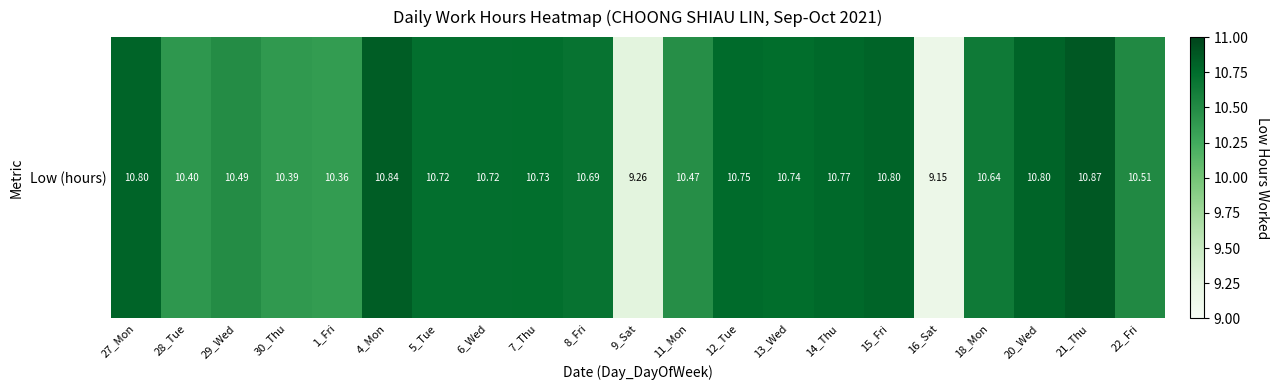

True or false: the data shows 6.4 at 22_Fri.

False